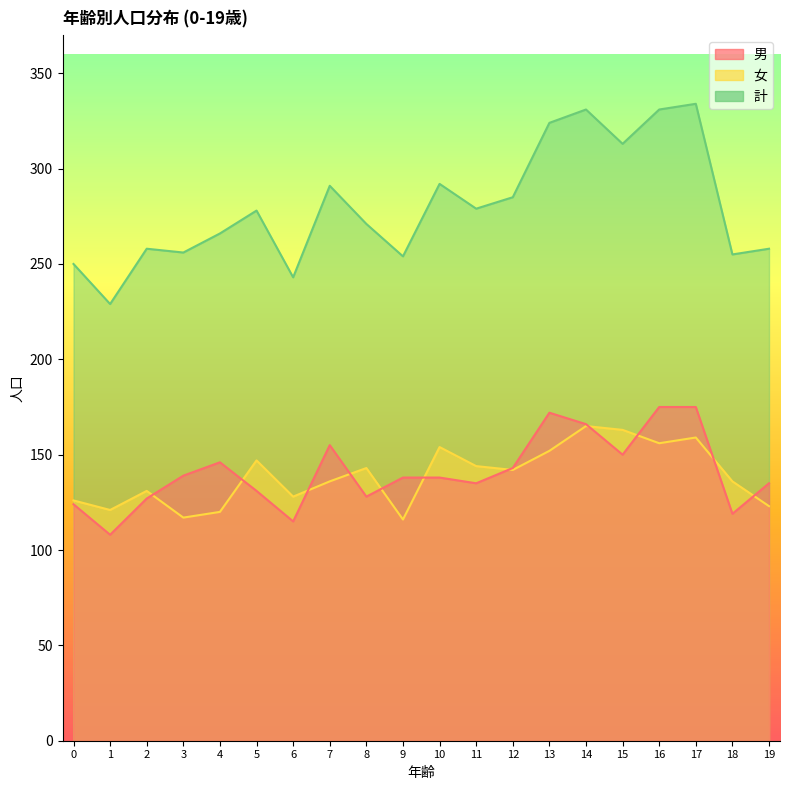

True or false: 計 and 女 cross at least once.

False